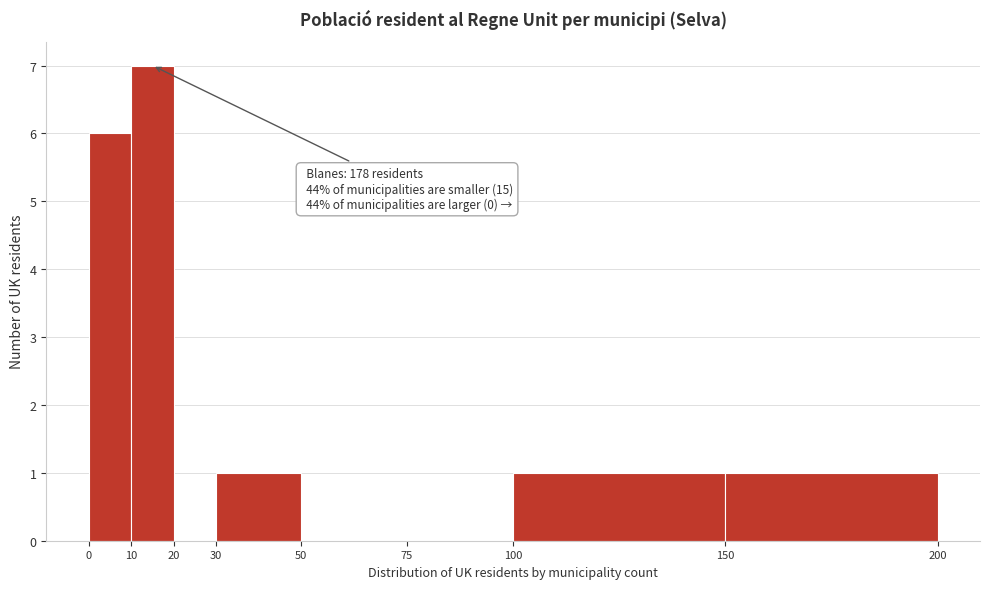

Over which range of the x-axis is the bar tallest?

10 to 20